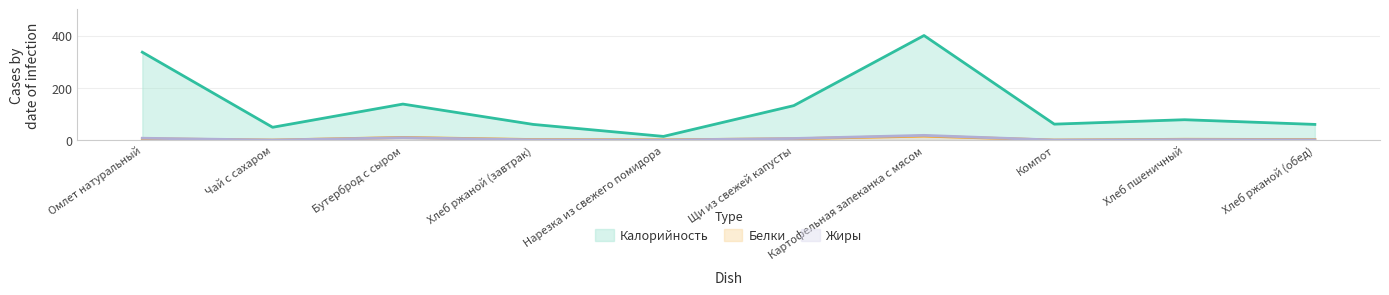

What position from the left is Бутерброд с сыром?

3